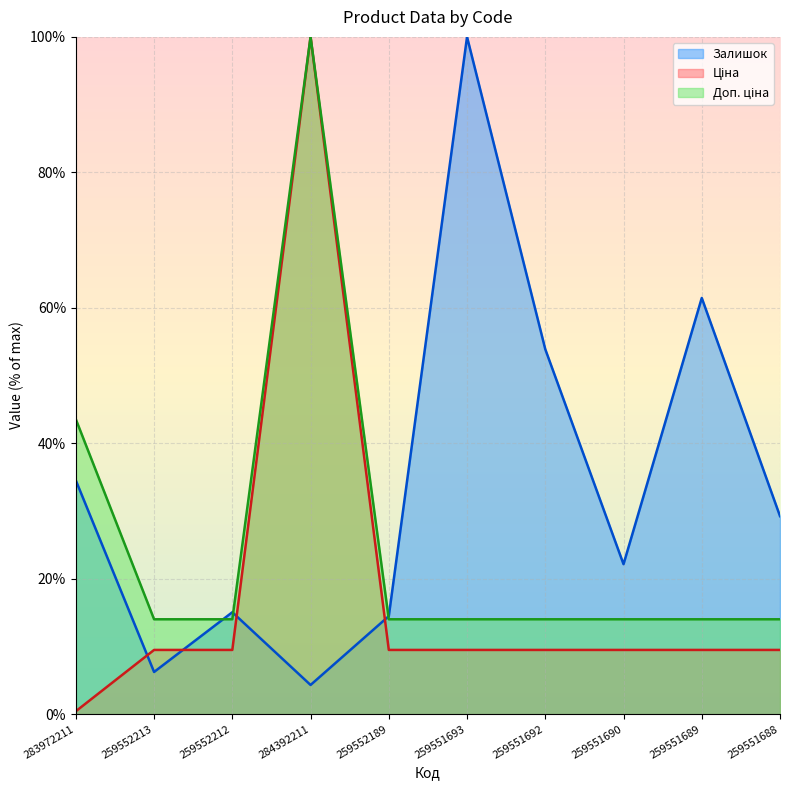

Reading left to right, list all the values displayed in this chart.

Залишок: 283972211=34.5	259552213=6.2	259552212=15.1	284392211=4.3	259552189=14.5	259551693=100.0	259551692=53.9	259551690=22.1	259551689=61.5	259551688=29.2
Ціна: 283972211=0.4	259552213=9.5	259552212=9.5	284392211=100.0	259552189=9.5	259551693=9.5	259551692=9.5	259551690=9.5	259551689=9.5	259551688=9.5
Доп. ціна: 283972211=43.5	259552213=14.0	259552212=14.0	284392211=100.0	259552189=14.0	259551693=14.0	259551692=14.0	259551690=14.0	259551689=14.0	259551688=14.0